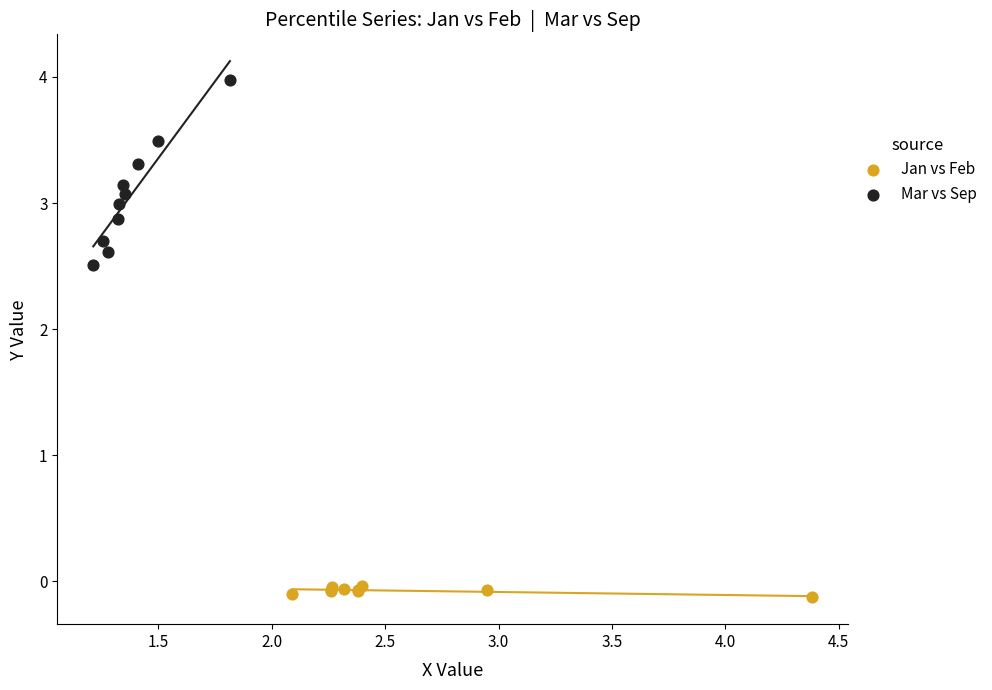

Which series has the widest spread of Y values?

Mar vs Sep